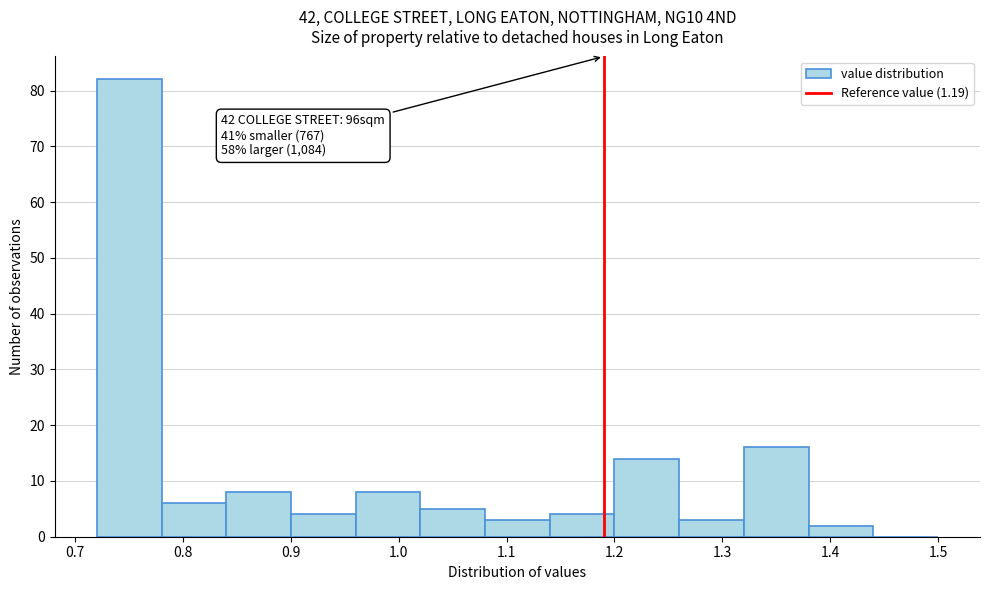

Over which range of the x-axis is the bar tallest?

0.72 to 0.78